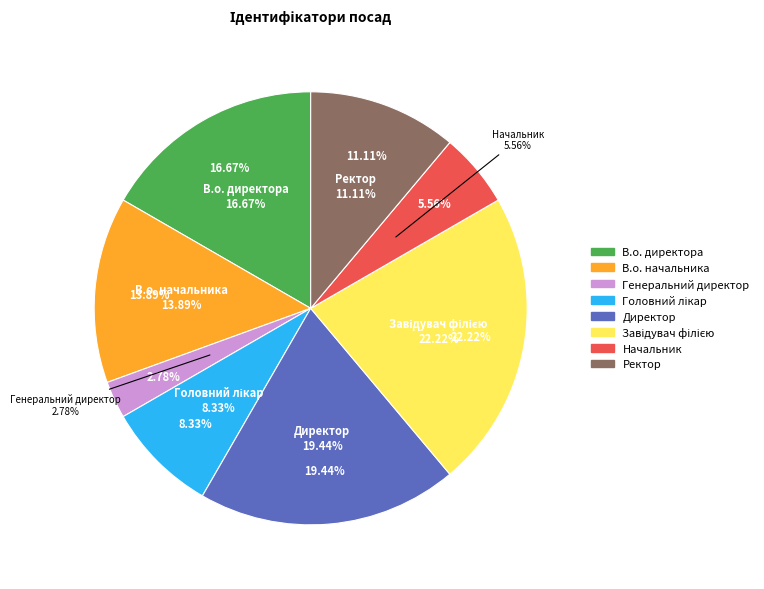

True or false: Ректор accounts for 11% of the total.

True